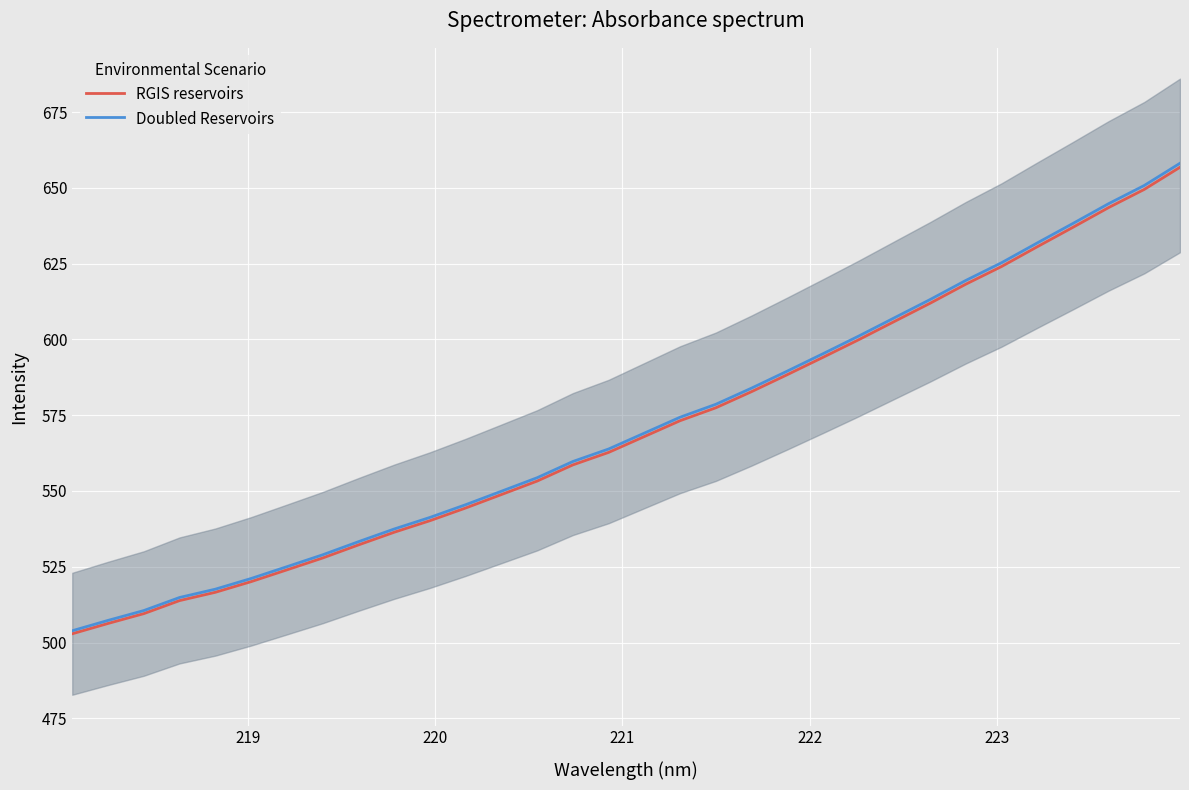

True or false: RGIS reservoirs and Doubled Reservoirs intersect in this chart.

False